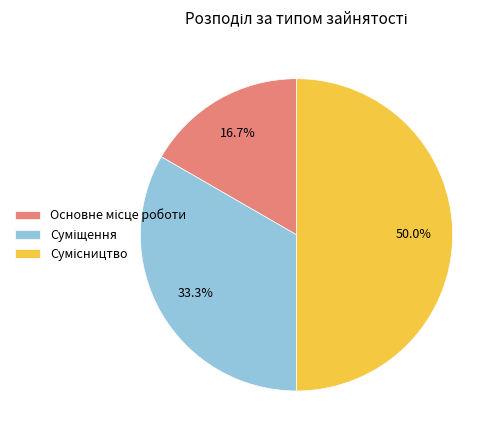

To the nearest percent, what is the difference between the Сумісництво and Основне місце роботи slice percentages?

33%